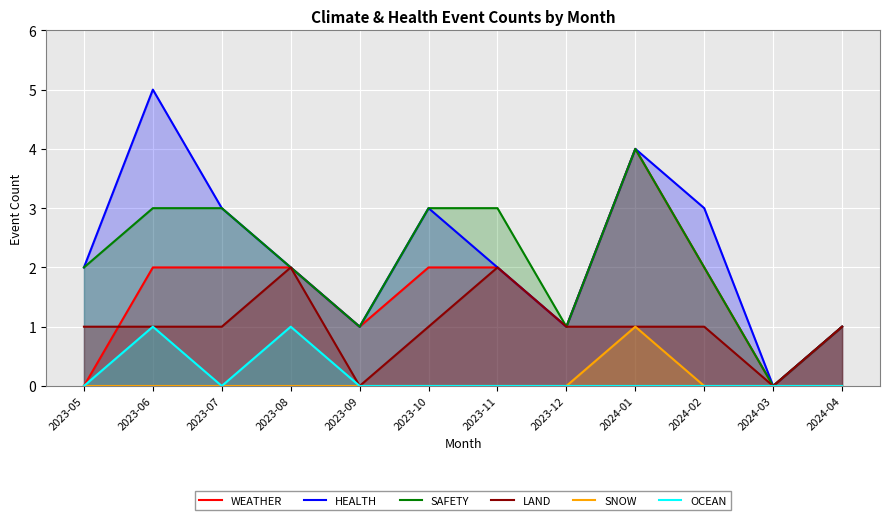

The LAND series shows 1 at 2023-06. True or false?

True